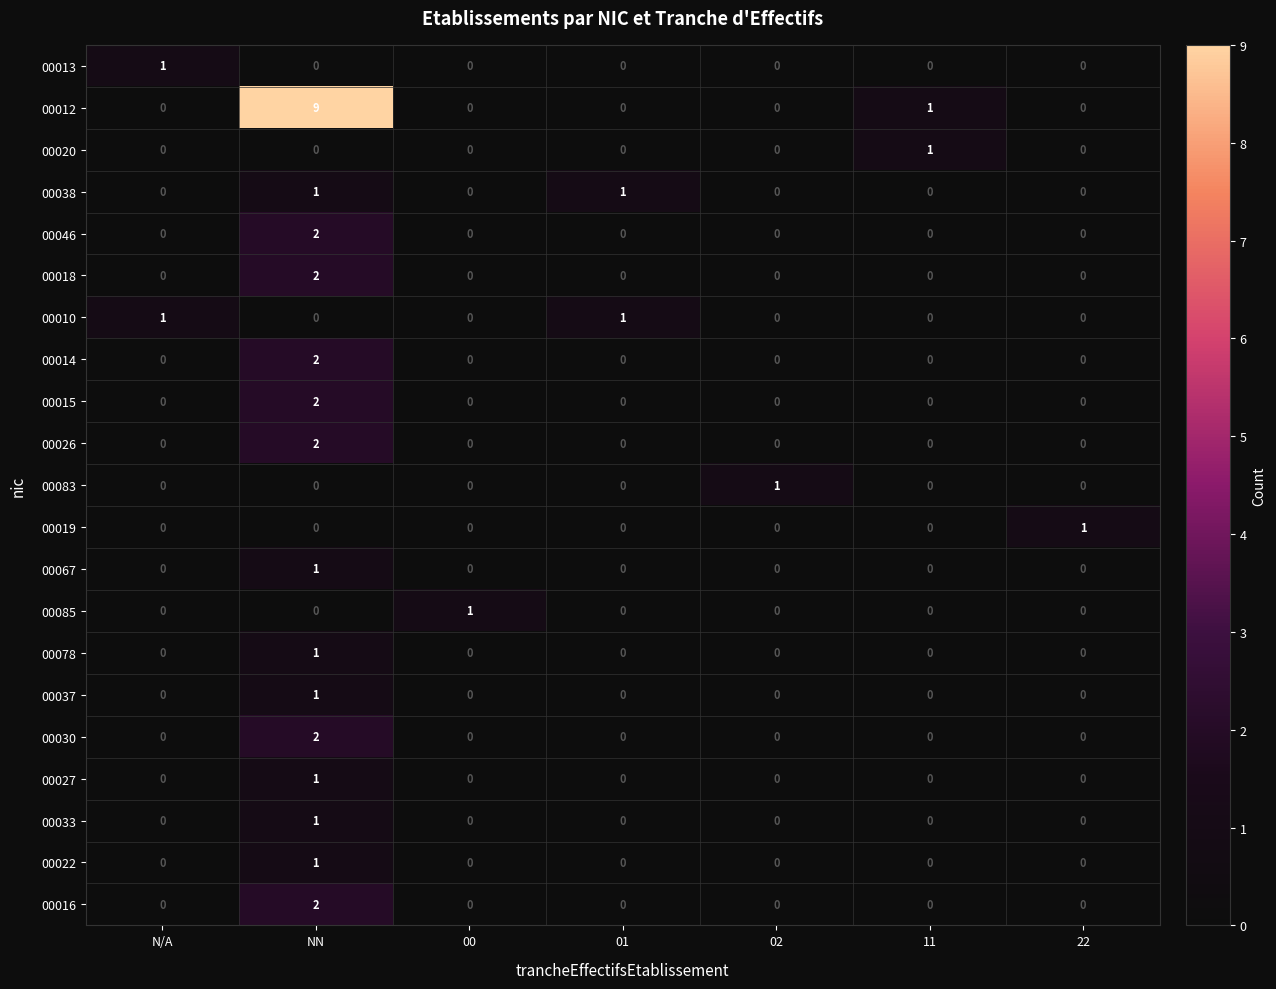

Which label corresponds to the largest value in the chart?

NN